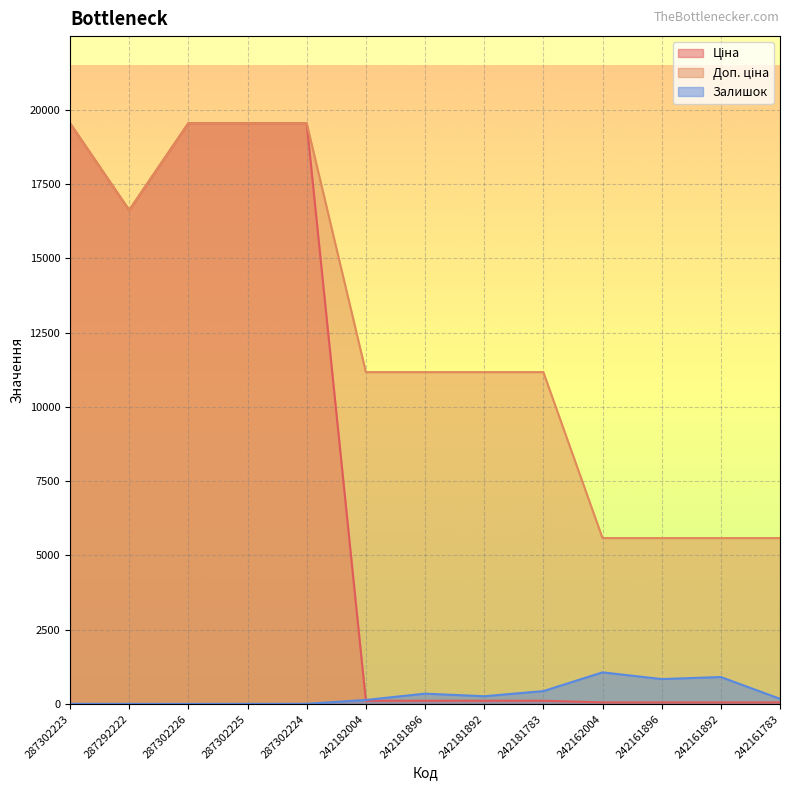

What is the sum of all Доп. ціна values?

161804.8